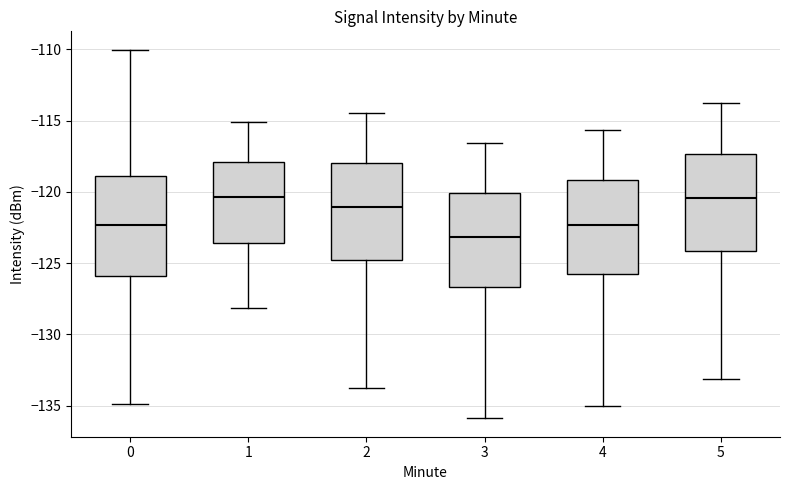

Reading left to right, transcribe this box plot: for each box, give where its median line is, the range the box spans, and where its two whiskers end, as read against the y-axis. The values are not printed on the chart, so give them approximately, as read against the axis.

0: median -122.5, box -126.0 to -119.0, whiskers -135.0 to -110.0
1: median -120.5, box -123.5 to -118.0, whiskers -128.0 to -115.0
2: median -121.0, box -125.0 to -118.0, whiskers -134.0 to -114.5
3: median -123.0, box -126.5 to -120.0, whiskers -136.0 to -116.5
4: median -122.5, box -126.0 to -119.0, whiskers -135.0 to -115.5
5: median -120.5, box -124.0 to -117.5, whiskers -133.0 to -114.0